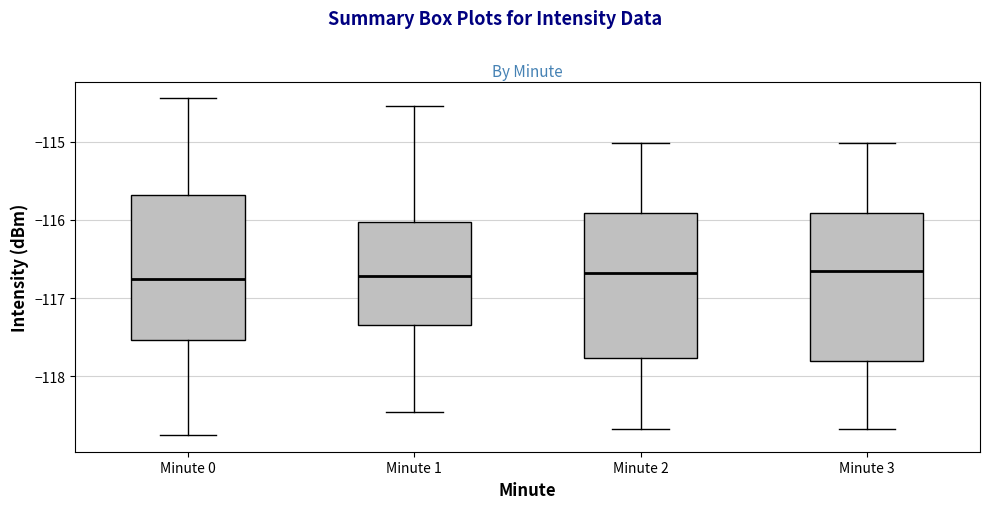

Reading left to right, transcribe this box plot: for each box, give where its median line is, the range the box spans, and where its two whiskers end, as read against the y-axis. The values are not printed on the chart, so give them approximately, as read against the axis.

Minute 0: median -116.8, box -117.5 to -115.7, whiskers -118.8 to -114.4
Minute 1: median -116.7, box -117.4 to -116.0, whiskers -118.5 to -114.5
Minute 2: median -116.7, box -117.8 to -115.9, whiskers -118.7 to -115.0
Minute 3: median -116.7, box -117.8 to -115.9, whiskers -118.7 to -115.0